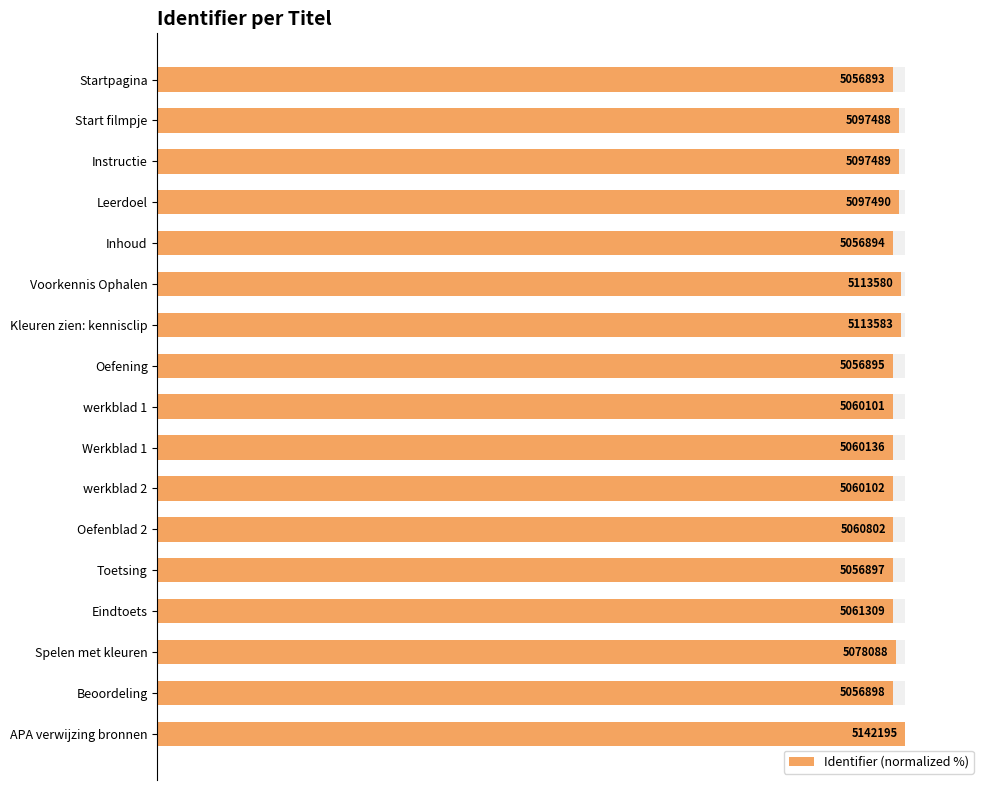

Does the chart contain stacked bars?

No